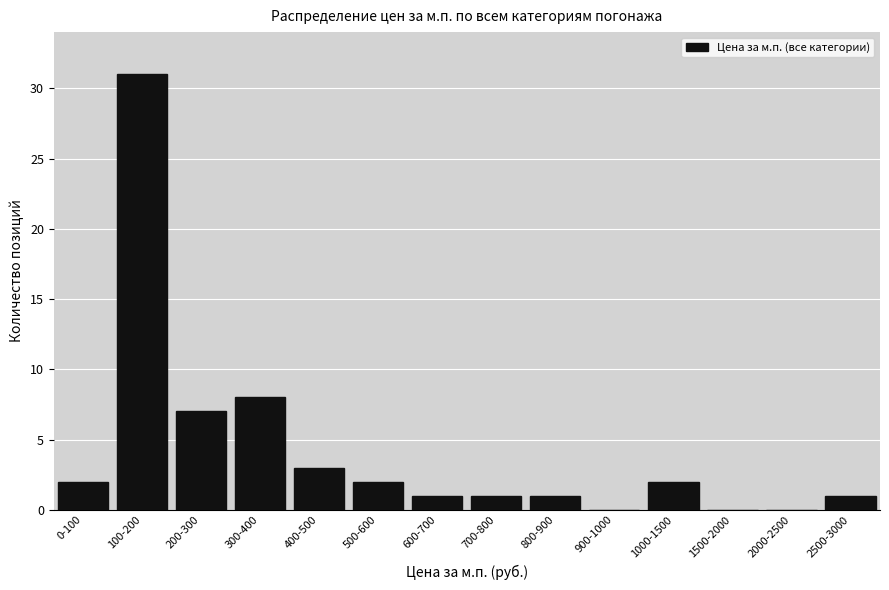

Reading left to right, what are all the values shown in this chart?

0-100=2	100-200=31	200-300=7	300-400=8	400-500=3	500-600=2	600-700=1	700-800=1	800-900=1	900-1000=0	1000-1500=2	1500-2000=0	2000-2500=0	2500-3000=1